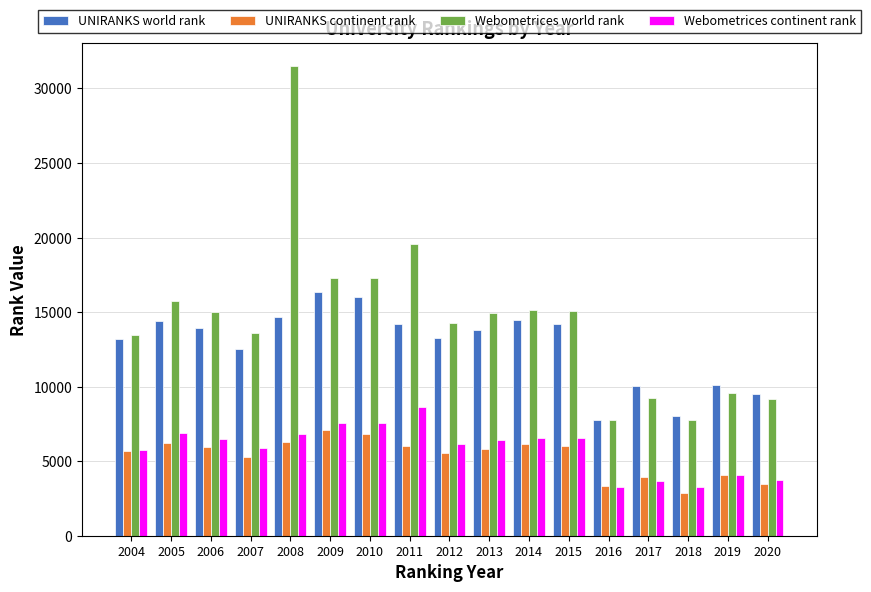

Is the value of Webometrices world rank at 2005 greater than the value of UNIRANKS continent rank at 2015?

Yes